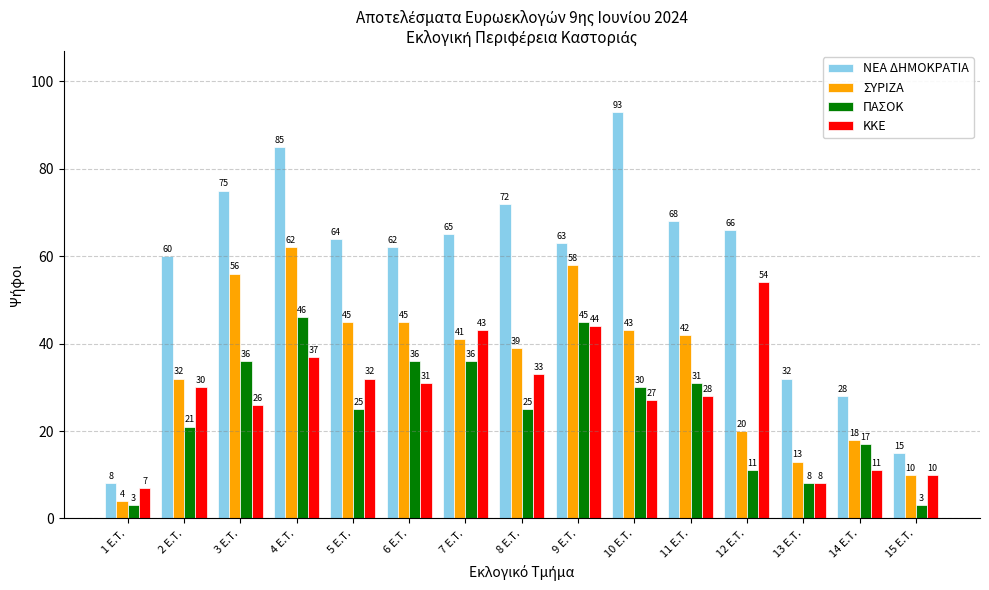

True or false: ΣΥΡΙΖΑ has a value of 11 at 2 E.T..

False